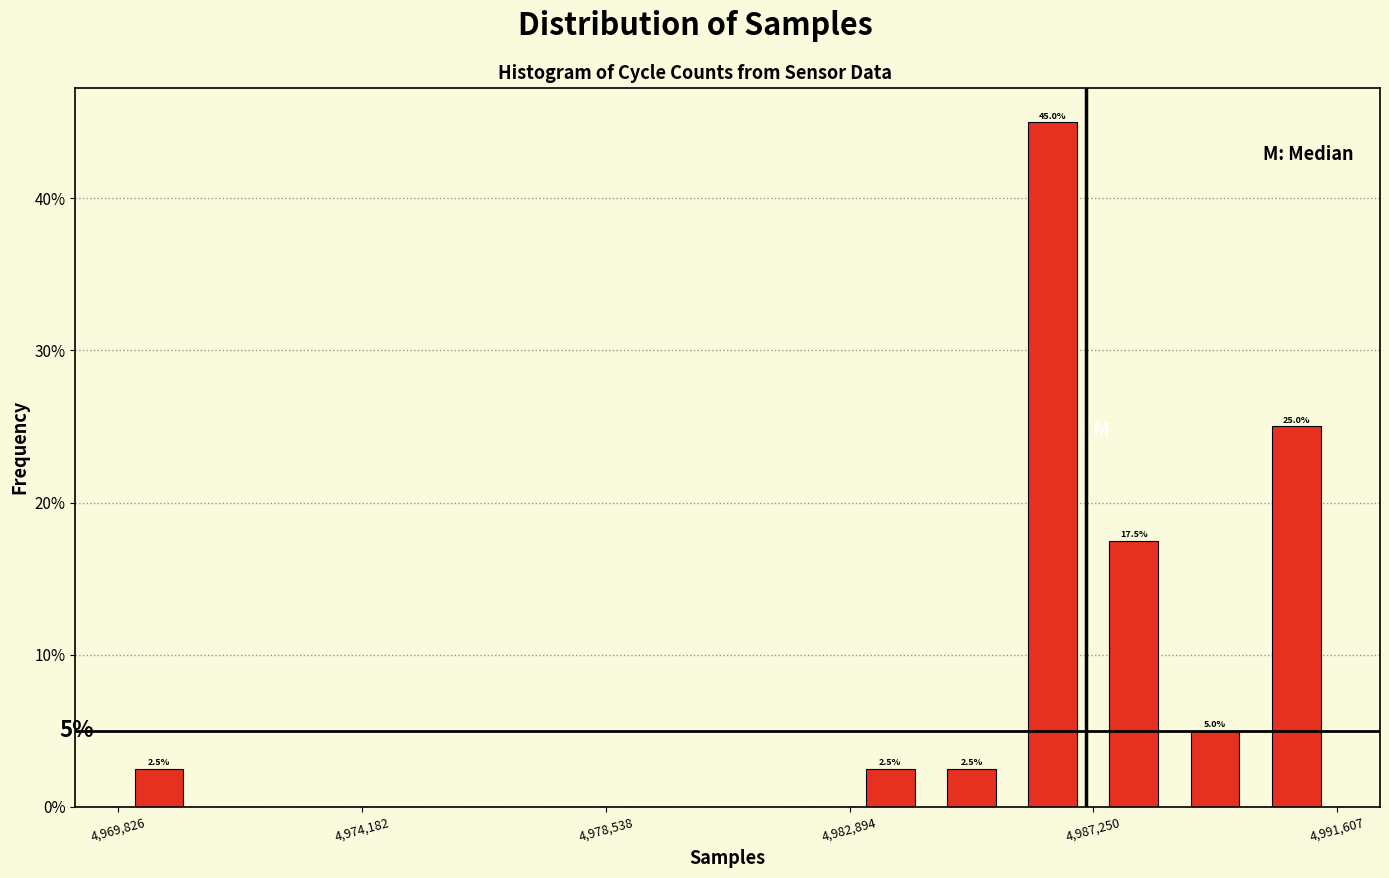

Read against the x-axis, roughly where is the centre of the tallest bar?

4986500